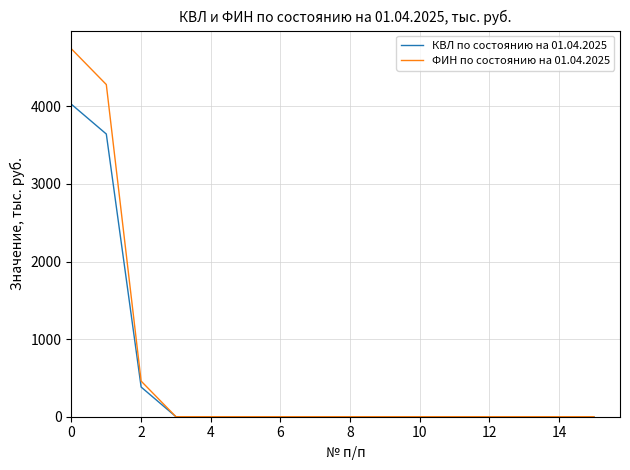

Which series has the largest range (max minus min)?

ФИН по состоянию на 01.04.2025